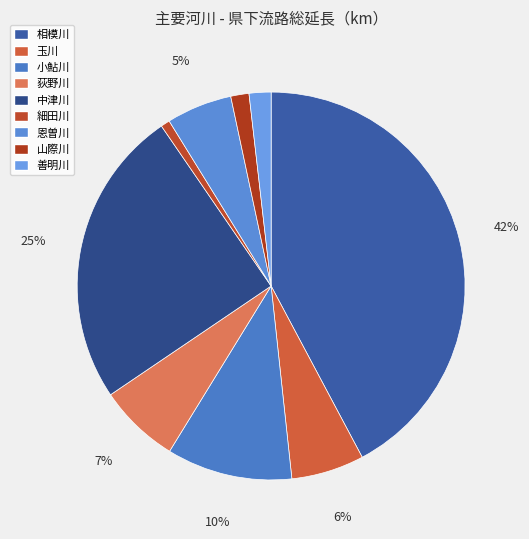

To the nearest percent, what is the difference between the largest and smallest slice percentages?

41%